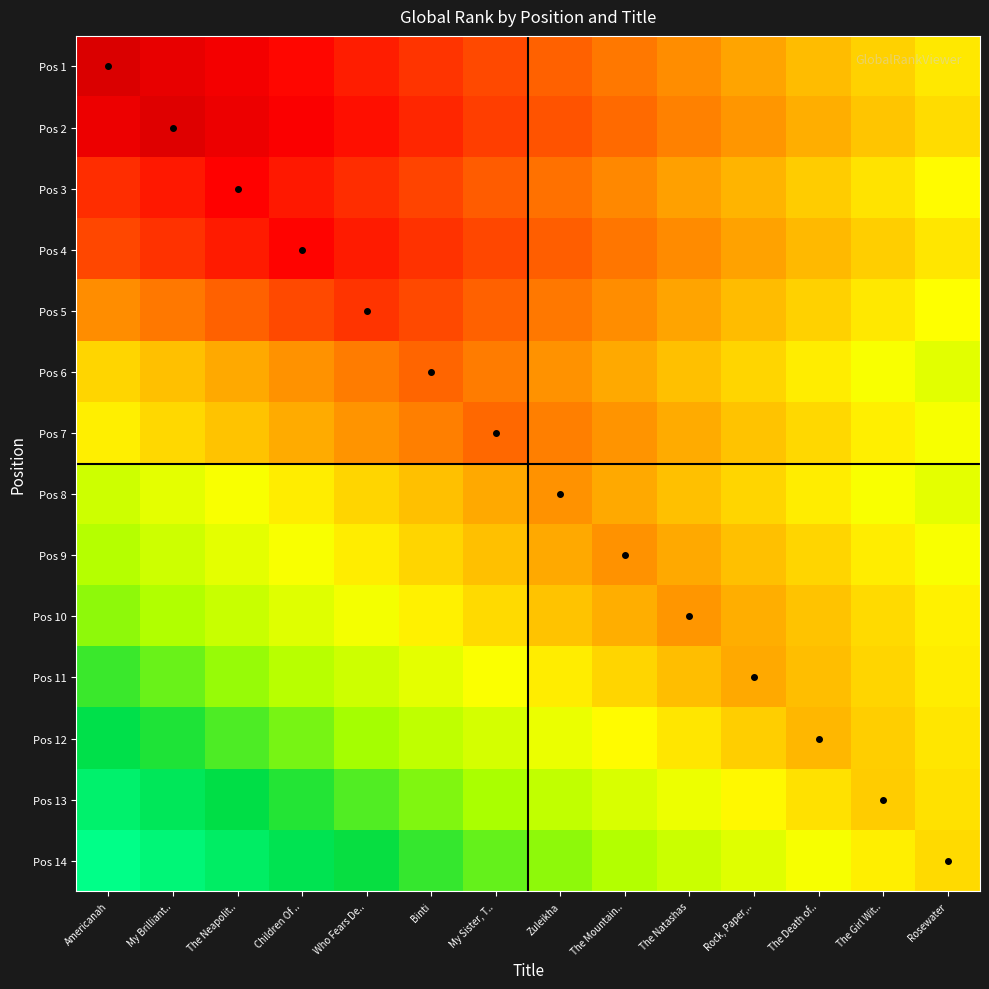

Which has a higher value, Rock, Paper,.. or The Girl Wit..?

The Girl Wit..